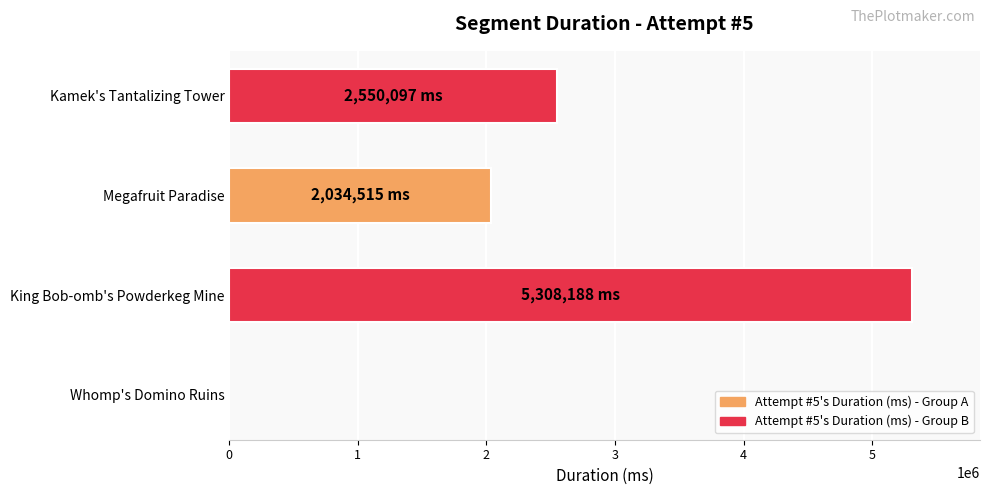

Which label corresponds to the largest value in the chart?

King Bob-omb's Powderkeg Mine